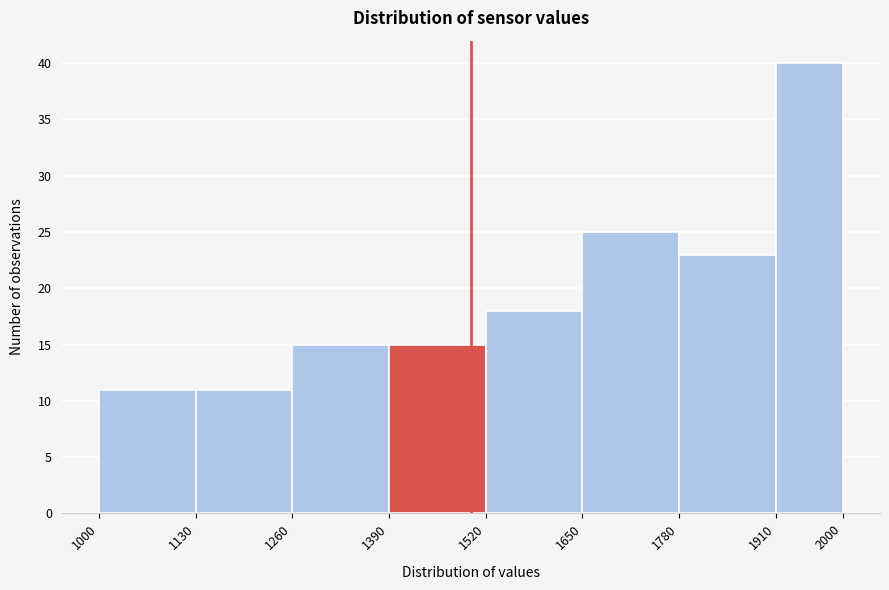

Reading left to right, transcribe this chart: for each bar, give the range it covers on the x-axis and its height. The values are not printed on the chart, so give them approximately, as read against the axis.

1000 to 1130: 11
1130 to 1260: 11
1260 to 1390: 15
1390 to 1520: 15
1520 to 1650: 18
1650 to 1780: 25
1780 to 1910: 23
1910 to 2000: 40